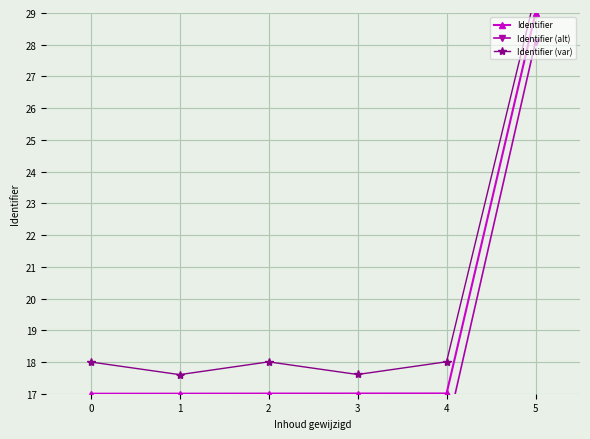

How many lines are shown in the chart?

3